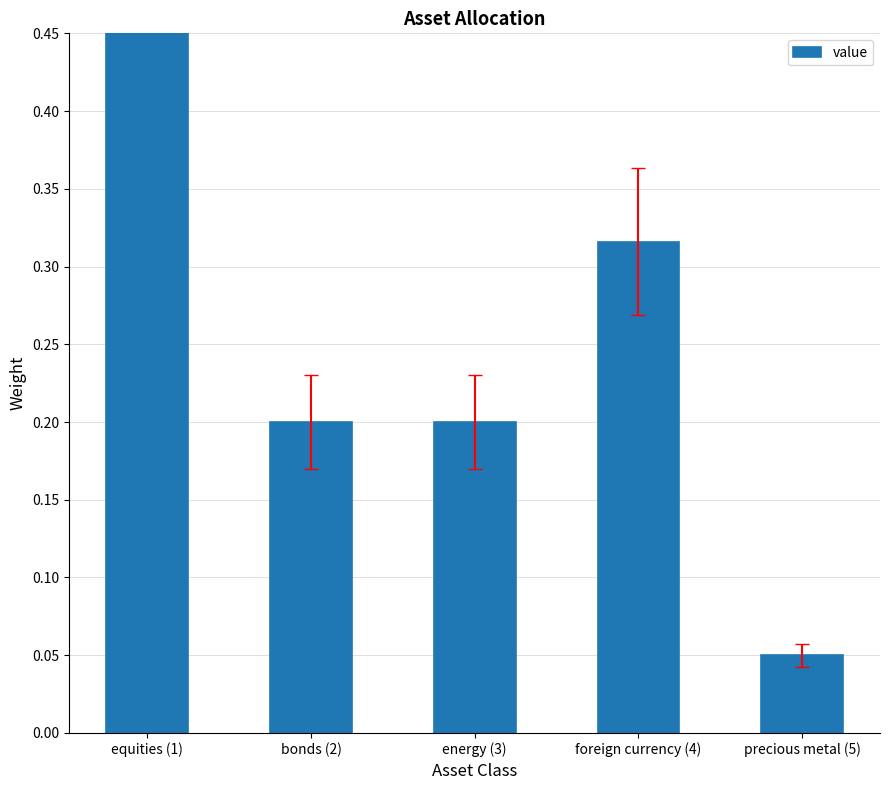

What is the sum of all values?

1.4